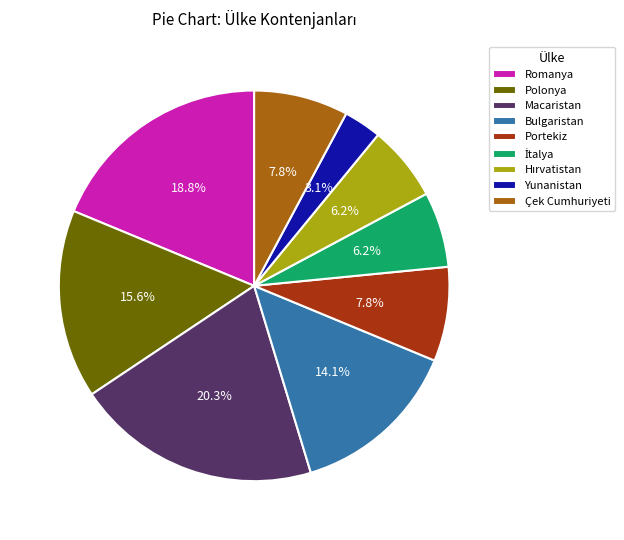

Which slice is the largest?

Macaristan